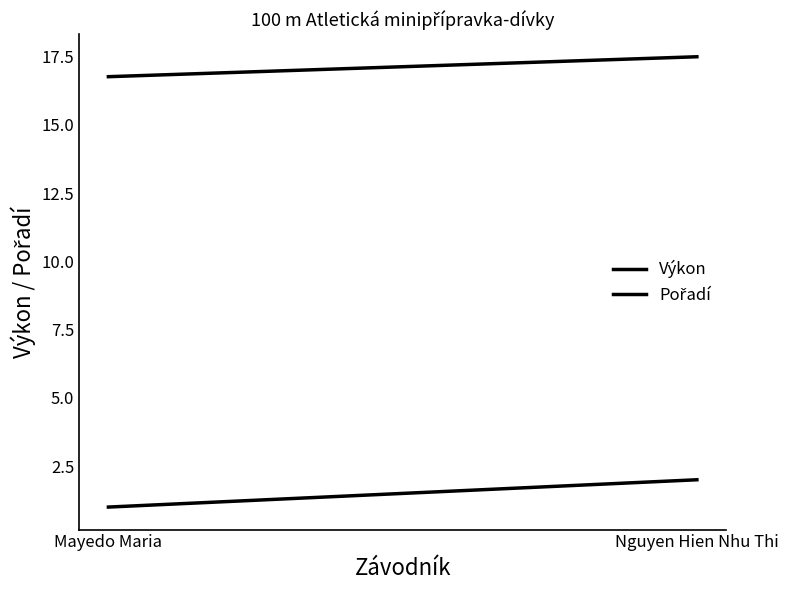

At which category is the sum across all series the highest?

Nguyen Hien Nhu Thi